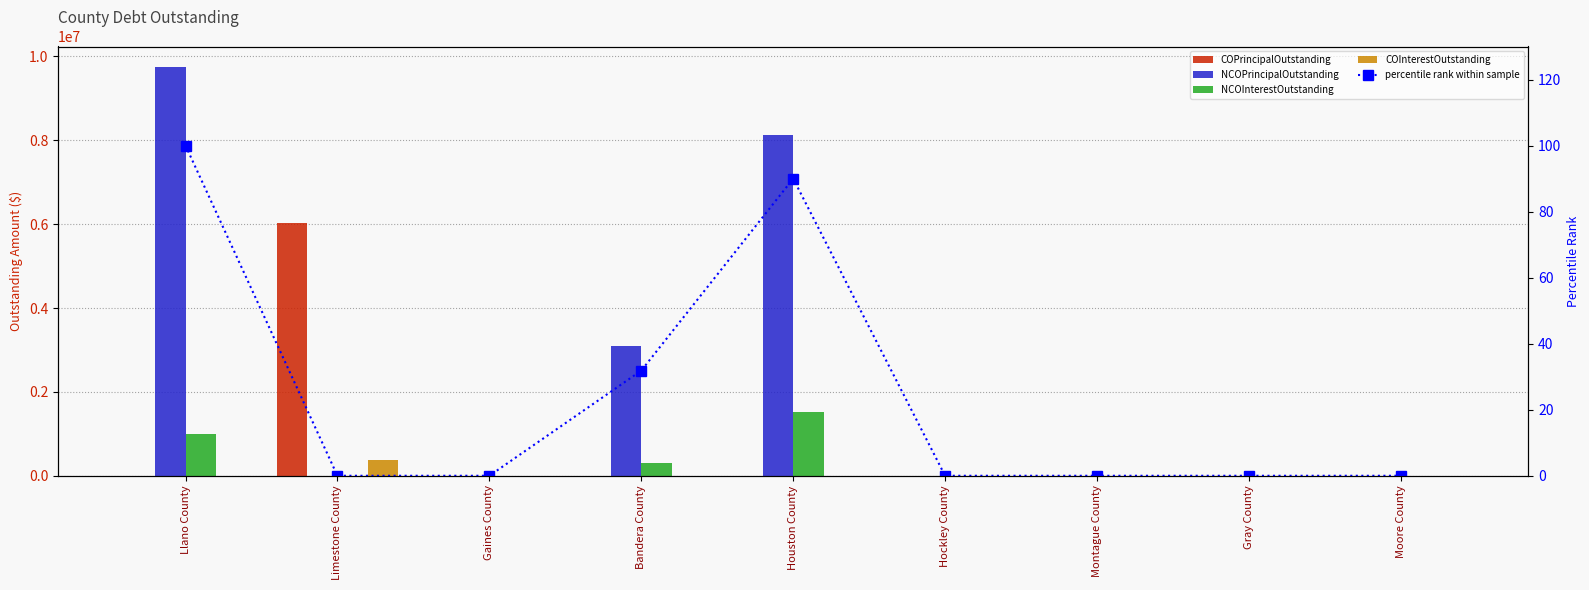

The NCOPrincipalOutstanding series shows 0.0 at Hockley County. True or false?

True